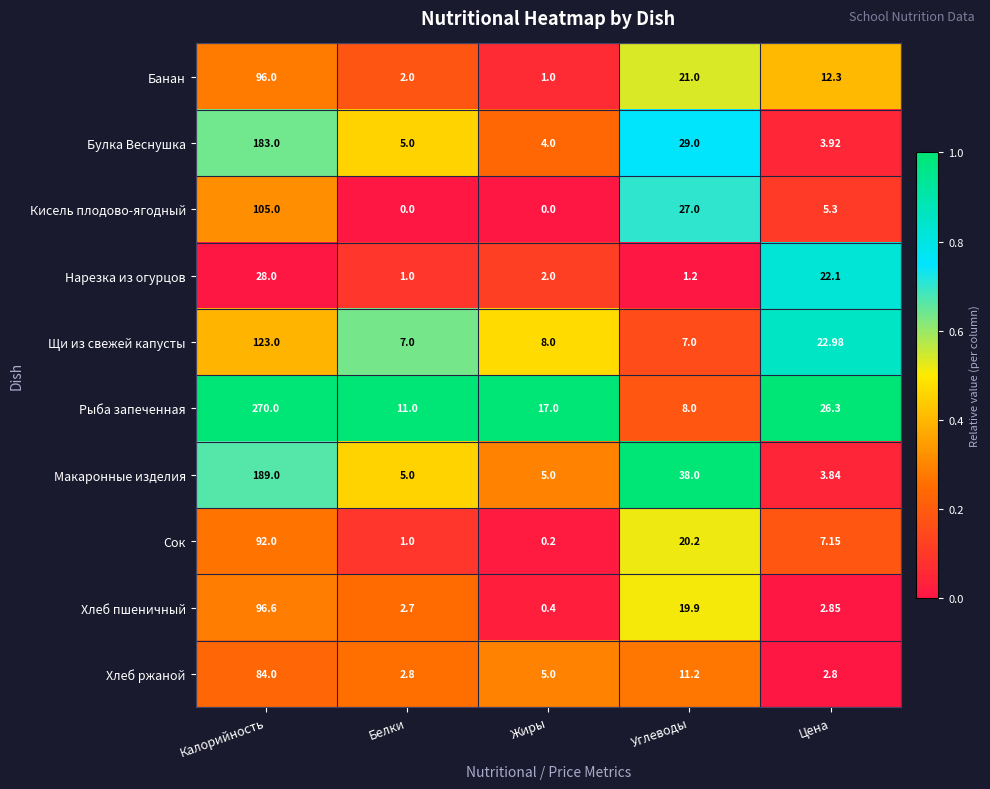

Rank the categories by Рыба запеченная value from lowest to highest.

Углеводы, Белки, Жиры, Цена, Калорийность